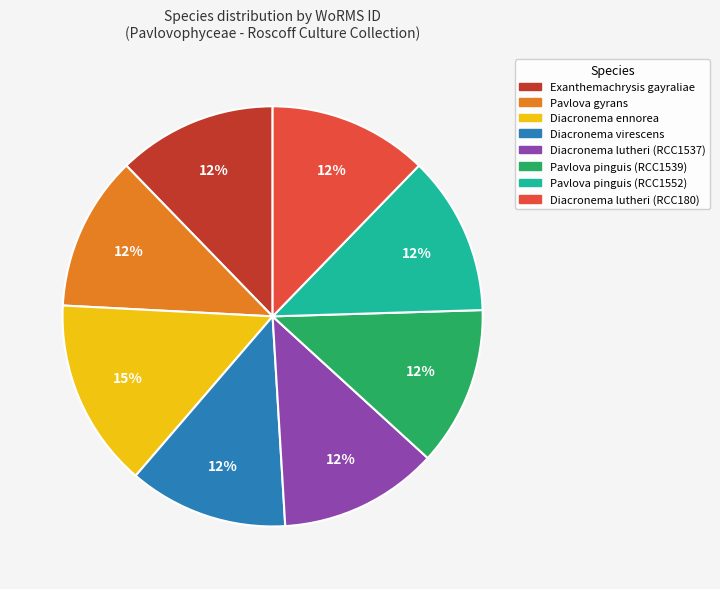

Approximately how many times larger is the value at Diacronema ennorea compared to Pavlova pinguis (RCC1552)?

1.2